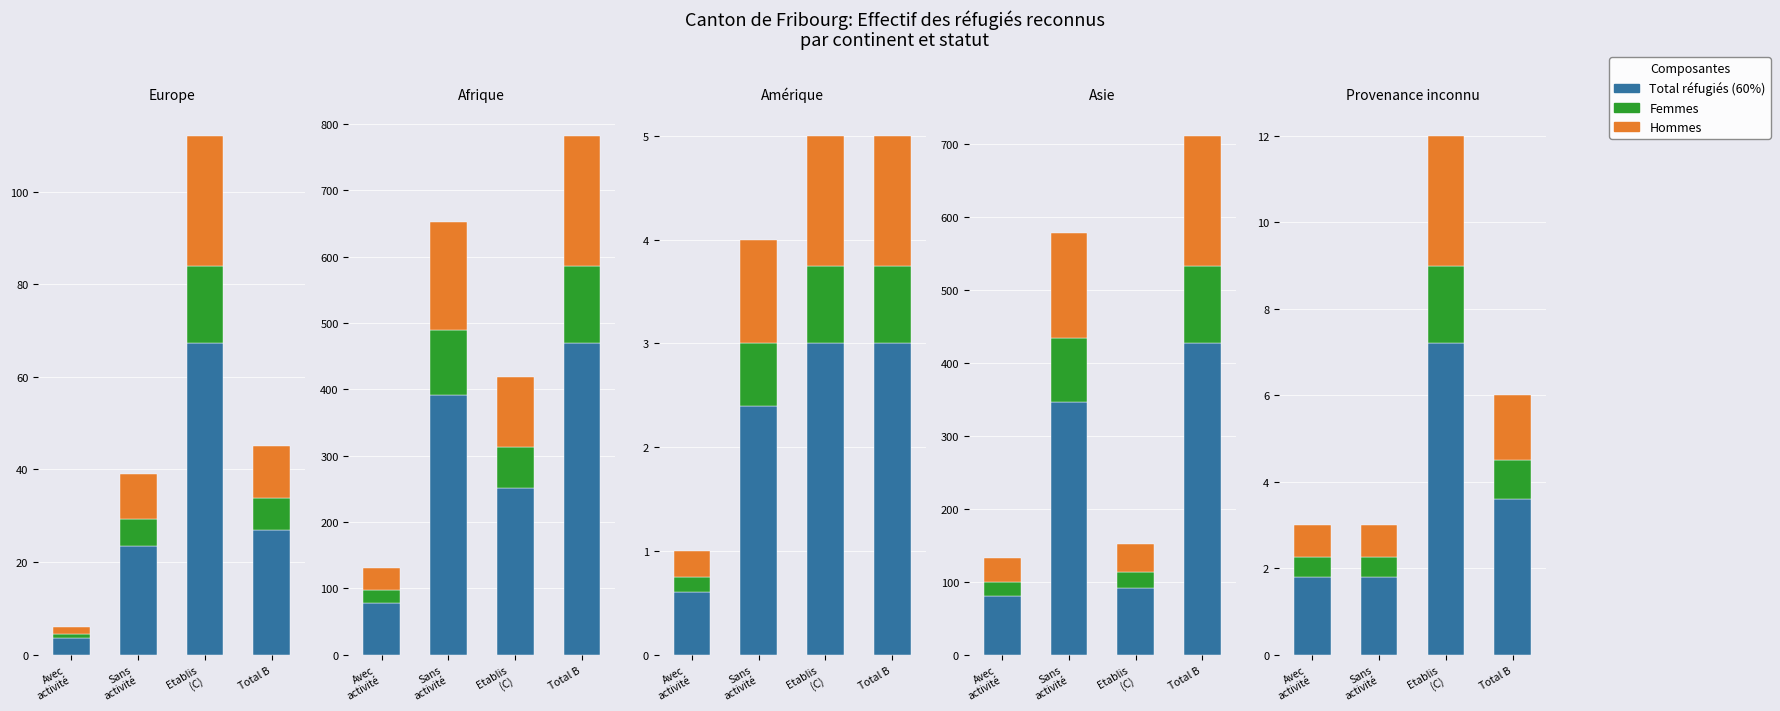

How many series are shown in this chart?

3